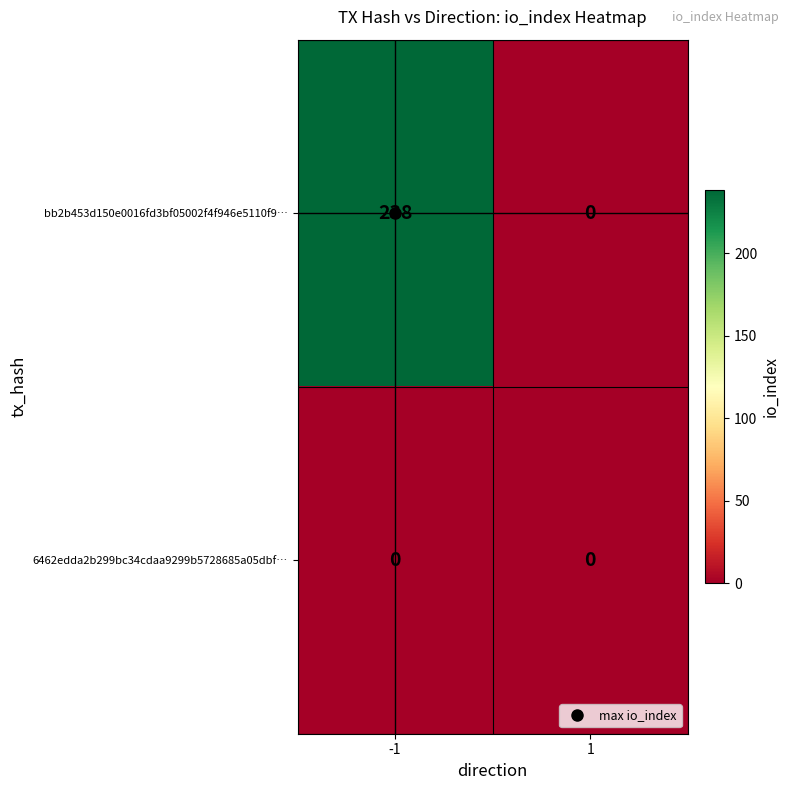

What is the maximum value shown in the chart?

238